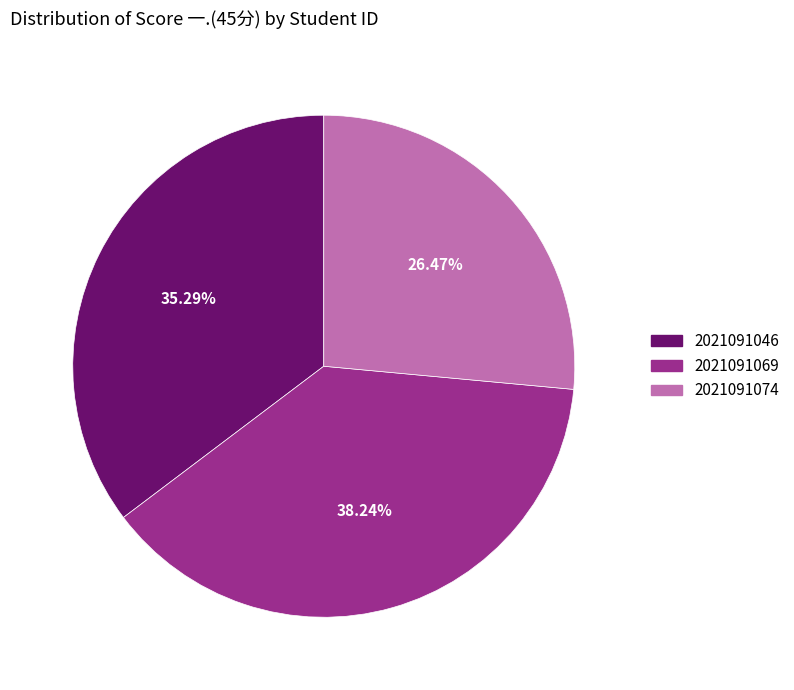

Is 2021091069 the majority of the pie?

No